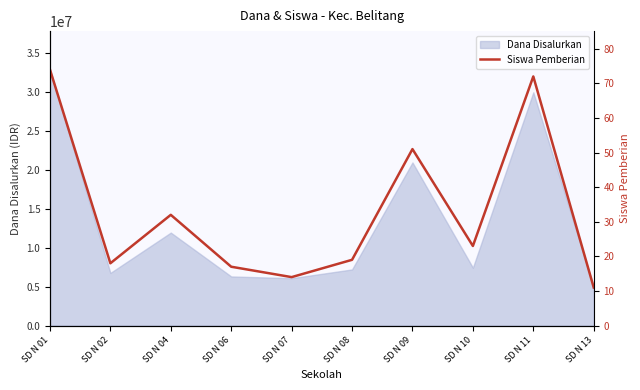

Approximately how many times larger is the value at SD N 07 compared to SD N 11?

0.2